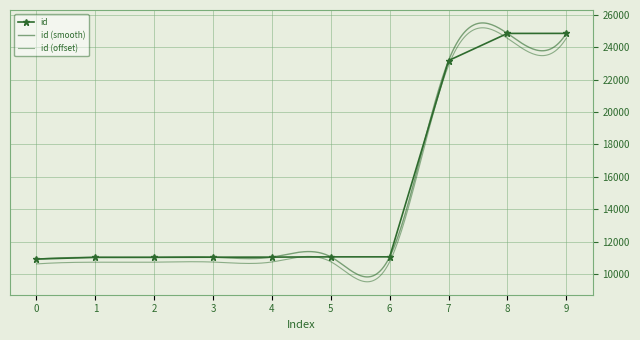

The value of id at 2 is 5937. True or false?

False